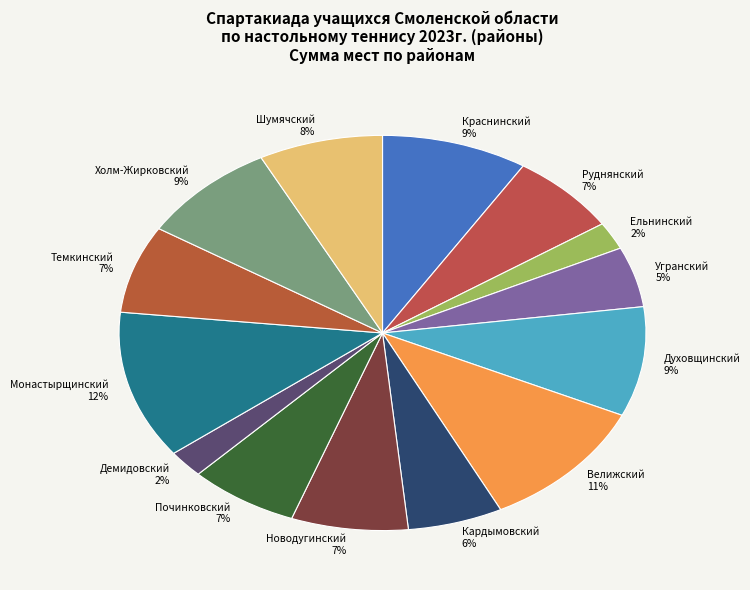

To the nearest percent, what percentage of the pie is Новодугинский?

7%